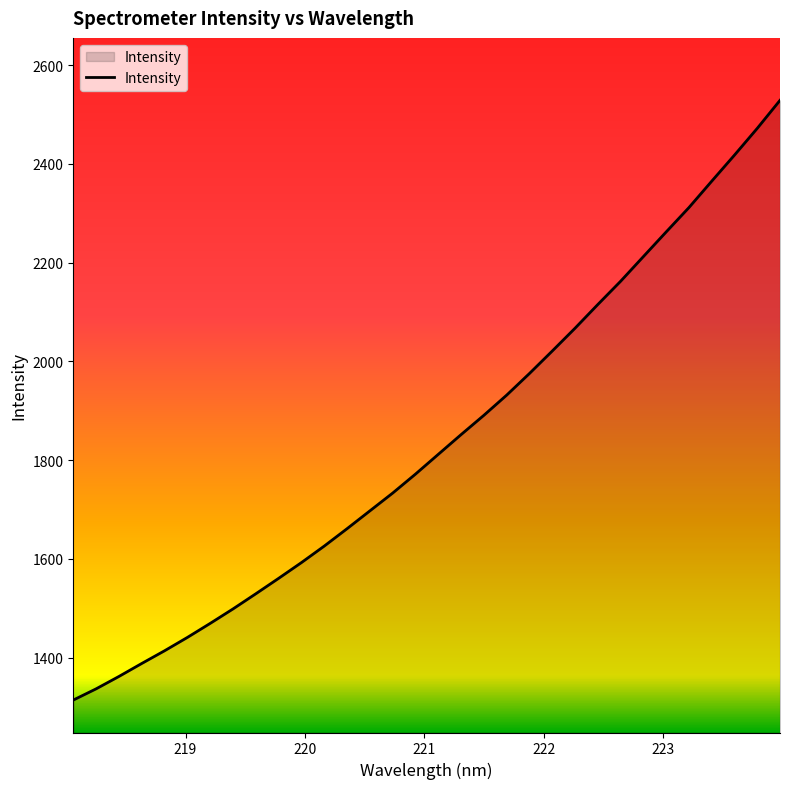

Reading left to right, extract all data points from this chart.

1313.9	1336.6	1361.7	1388.0	1413.8	1440.8	1469.2	1498.5	1529.2	1560.5	1592.4	1625.8	1661.1	1697.1	1733.2	1771.6	1811.6	1851.6	1890.7	1931.5	1975.4	2020.9	2067.1	2115.1	2162.2	2212.1	2262.1	2311.4	2364.9	2417.7	2471.9	2528.7